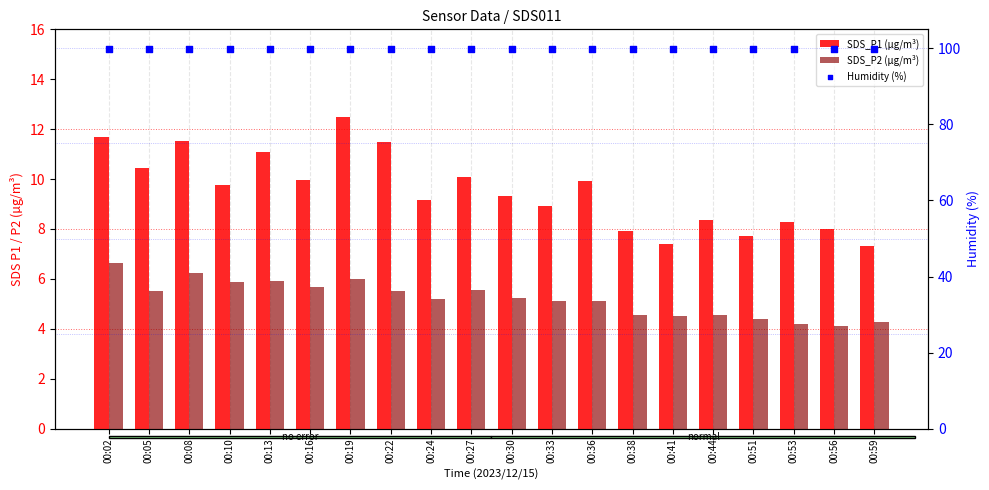

What is the total value across all series at 00:59?

111.5